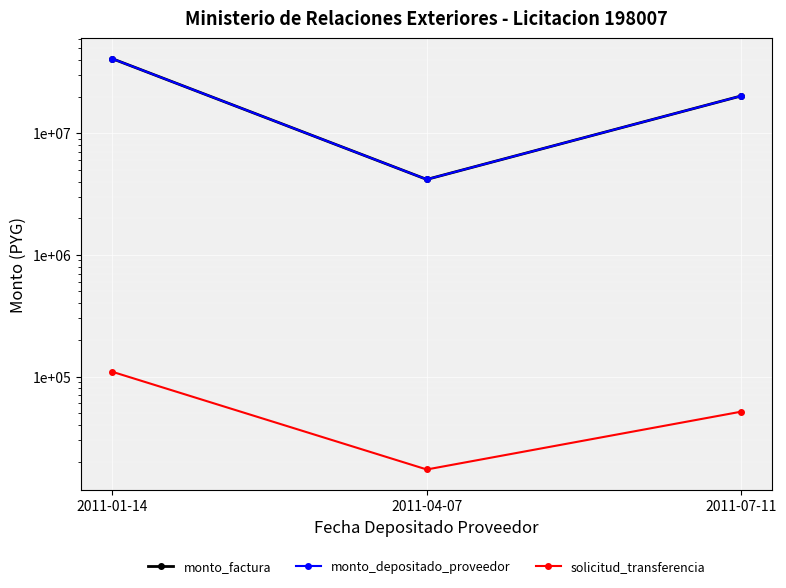

Count the solicitud_transferencia values in the range 17205 to 109261.

3